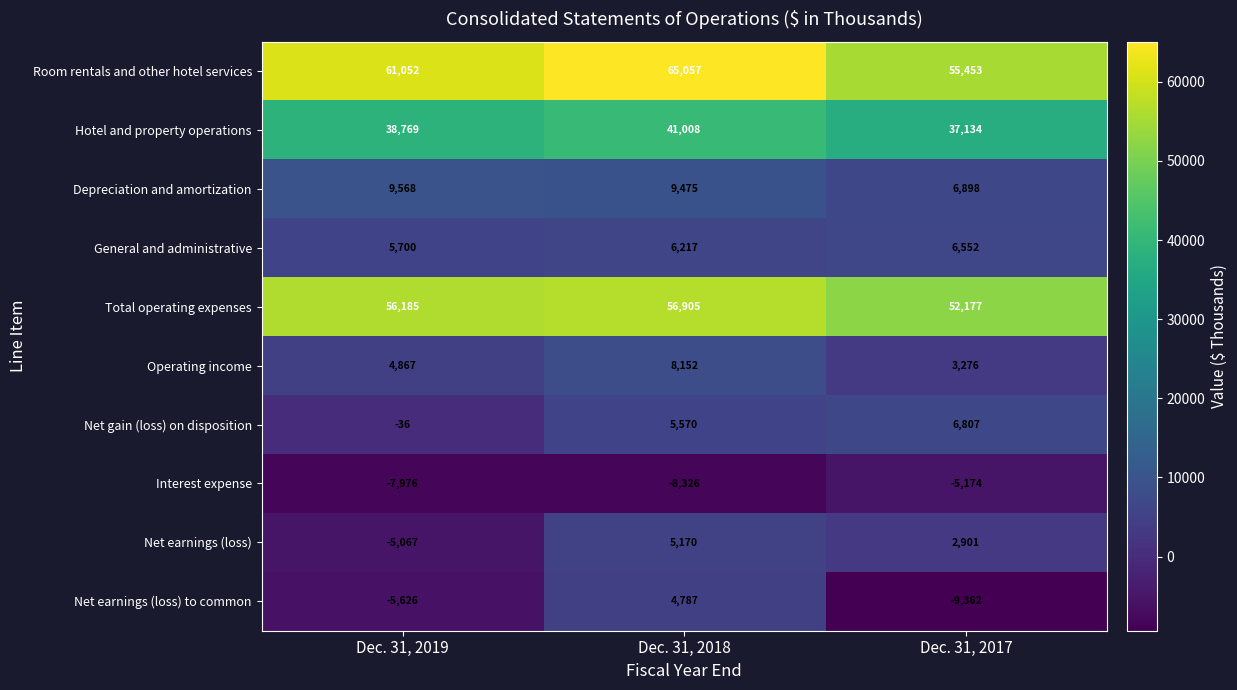

What is the difference between the Net gain (loss) on disposition values at Dec. 31, 2019 and Dec. 31, 2017?

6843